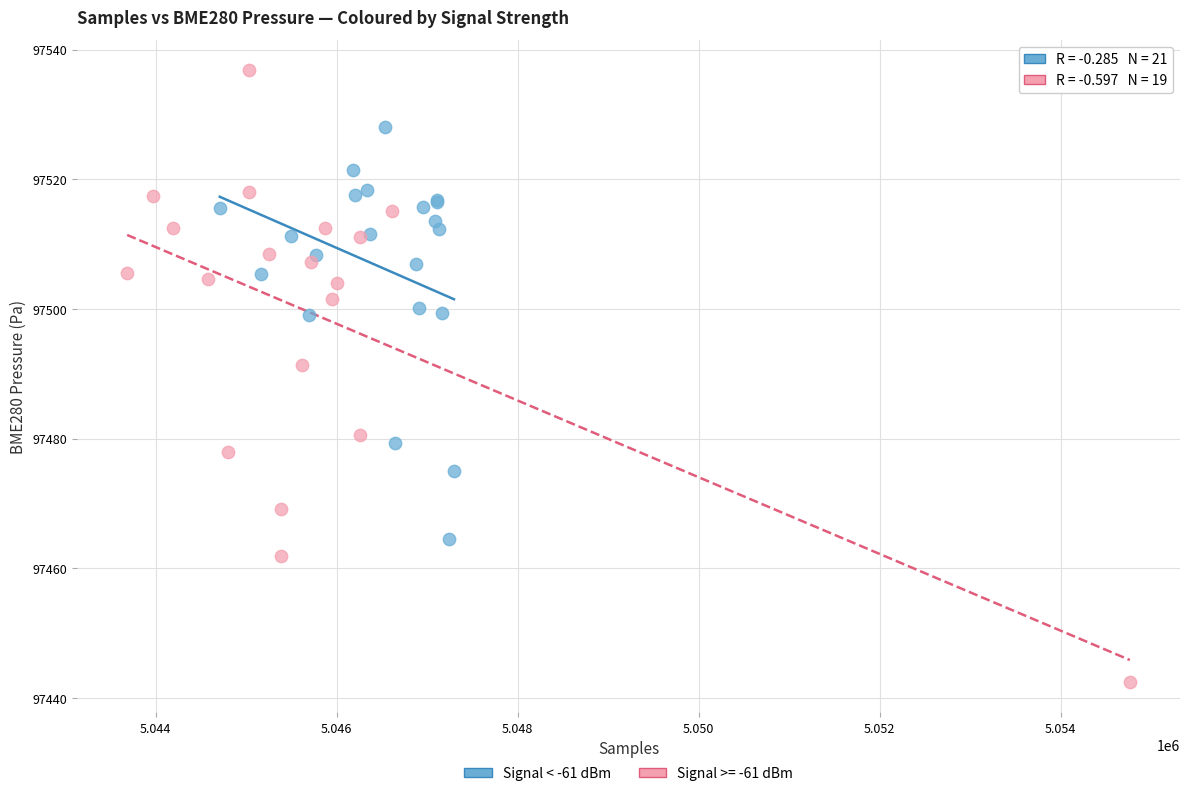

Which series contains the highest Y value?

Signal >= -61 dBm